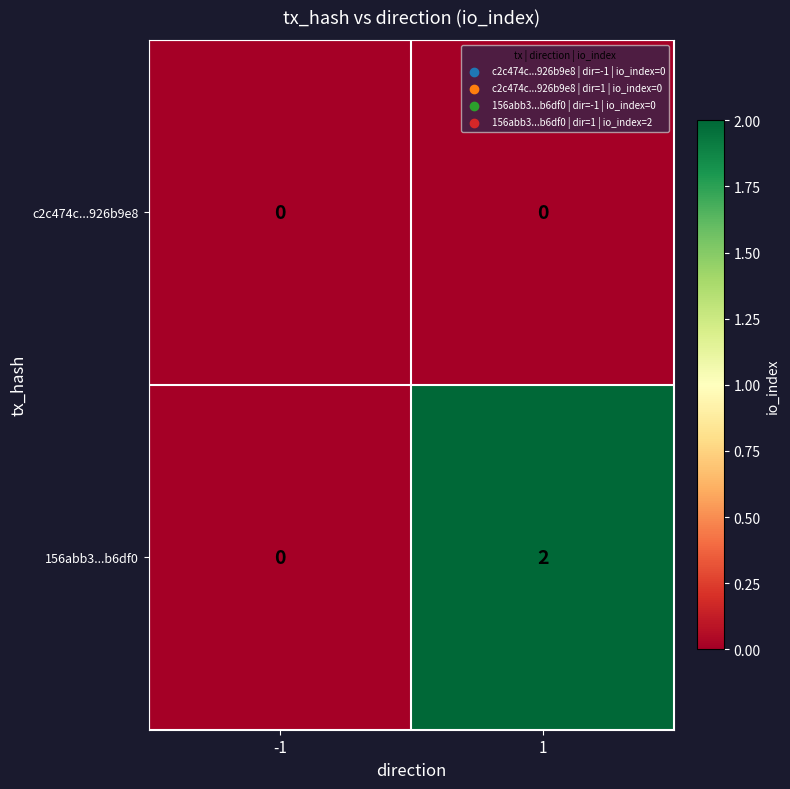

Rank the series by their maximum value, from highest to lowest.

156abb3...b6df0, c2c474c...926b9e8